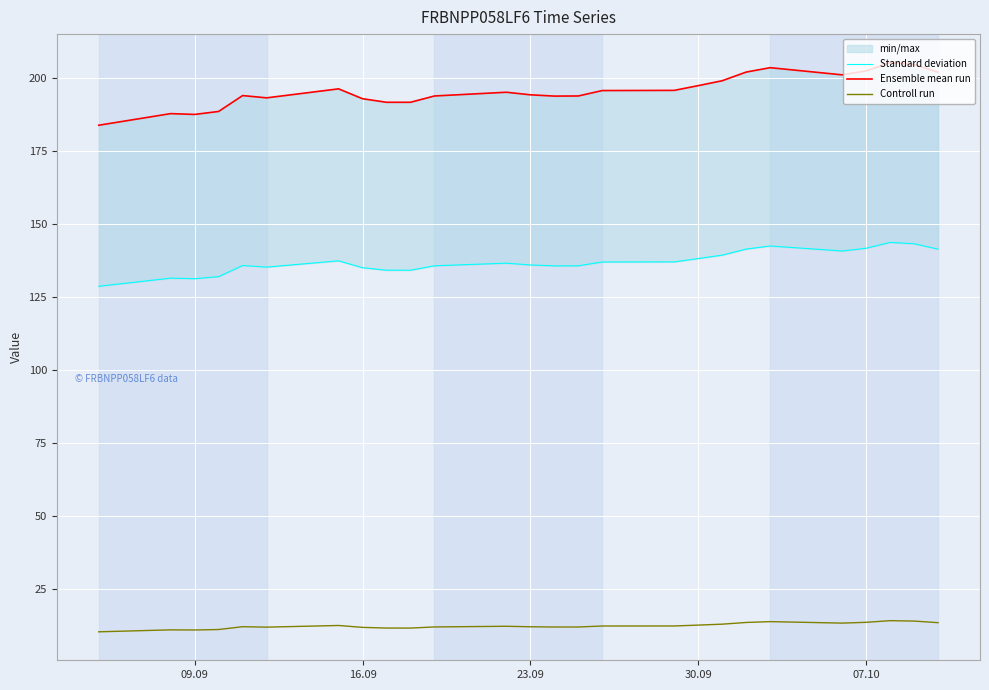

How many lines are shown in the chart?

3